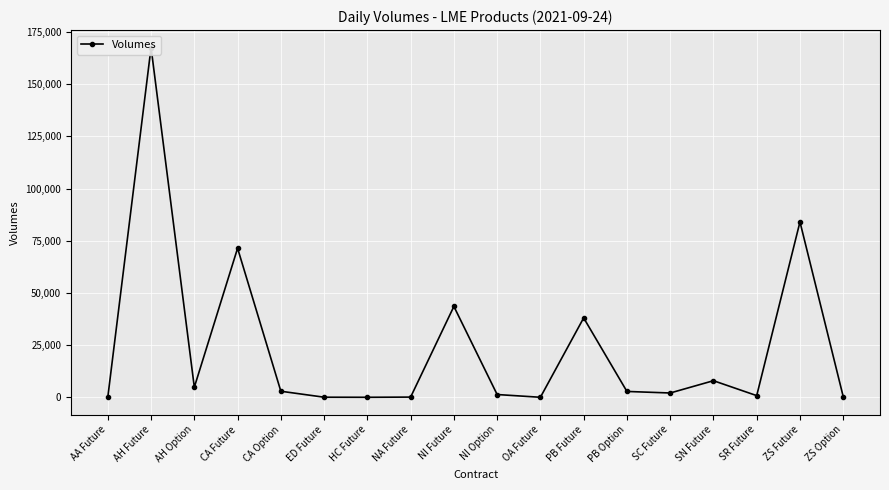

How many lines are shown in the chart?

1